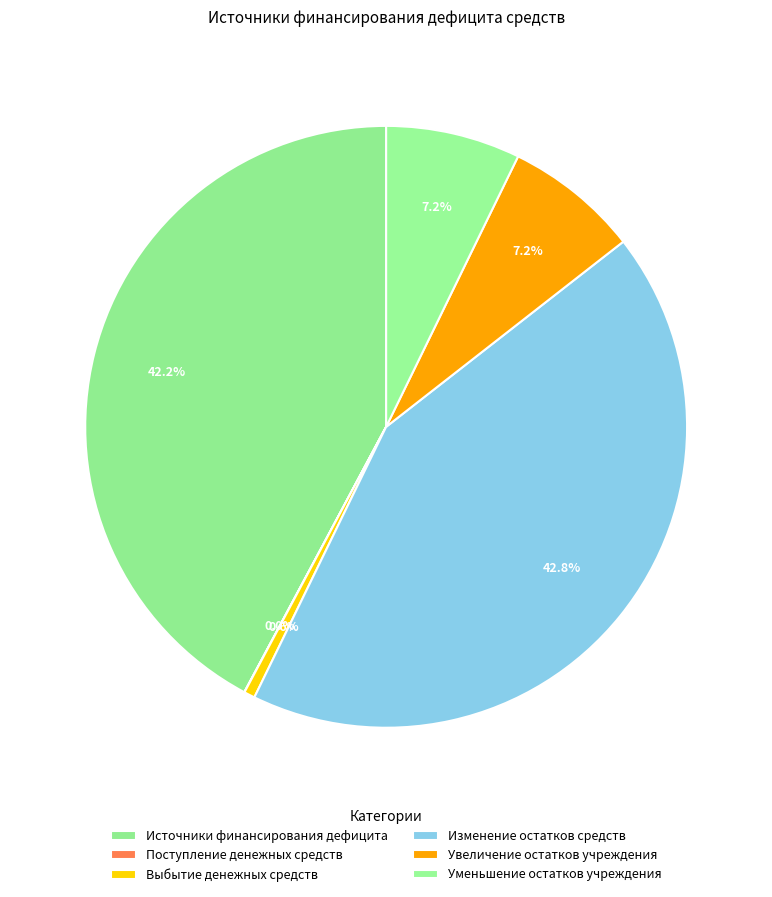

How many slices are in this pie chart?

6